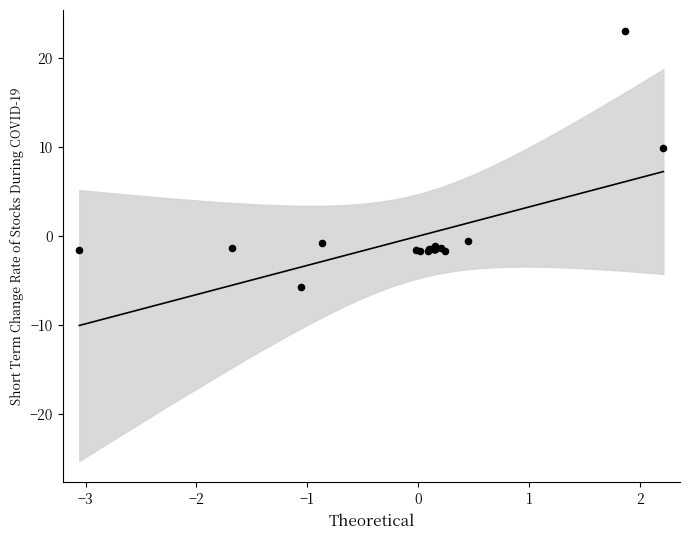

What Y value in the scatter plot is closest to 8?

9.9